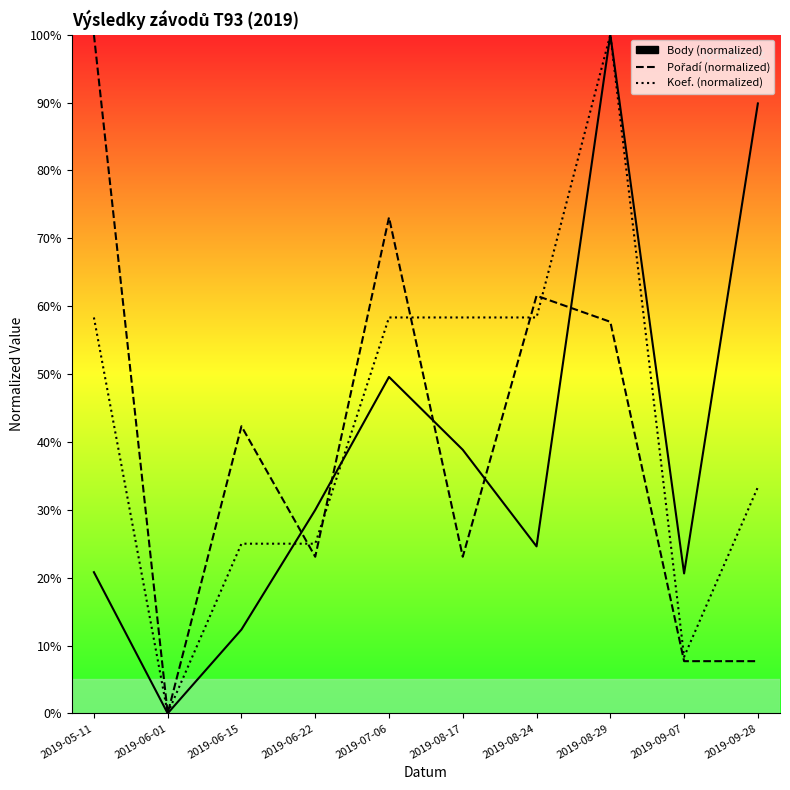

Reading right to left, extract all data points from this chart.

Body: 2019-09-28=89.9	2019-09-07=20.6	2019-08-29=100.0	2019-08-24=24.6	2019-08-17=38.8	2019-07-06=49.6	2019-06-22=30.0	2019-06-15=12.4	2019-06-01=0.0	2019-05-11=20.8
Pořadí: 2019-09-28=7.7	2019-09-07=7.7	2019-08-29=57.7	2019-08-24=61.5	2019-08-17=23.1	2019-07-06=73.1	2019-06-22=23.1	2019-06-15=42.3	2019-06-01=0.0	2019-05-11=100.0
Koef.: 2019-09-28=33.3	2019-09-07=8.3	2019-08-29=100.0	2019-08-24=58.3	2019-08-17=58.3	2019-07-06=58.3	2019-06-22=25.0	2019-06-15=25.0	2019-06-01=0.0	2019-05-11=58.3